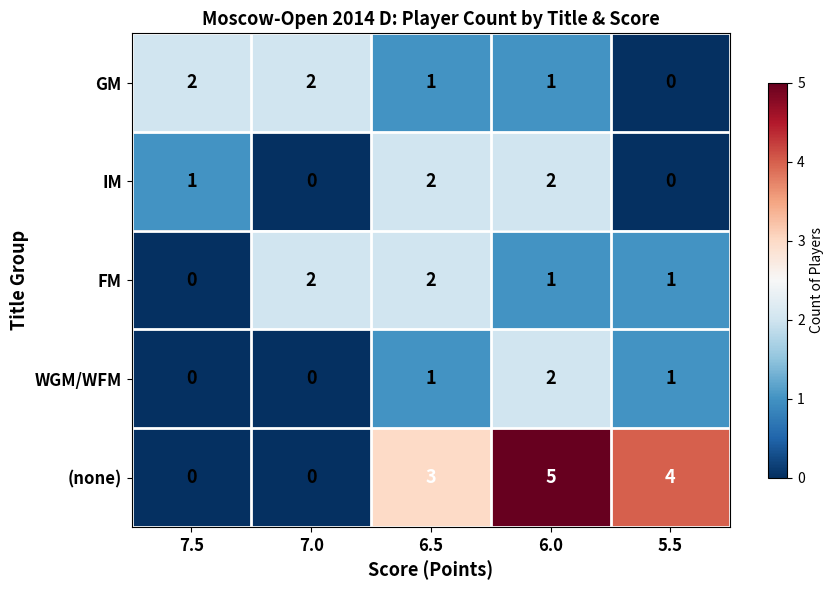

How many categories are shown in the chart?

5